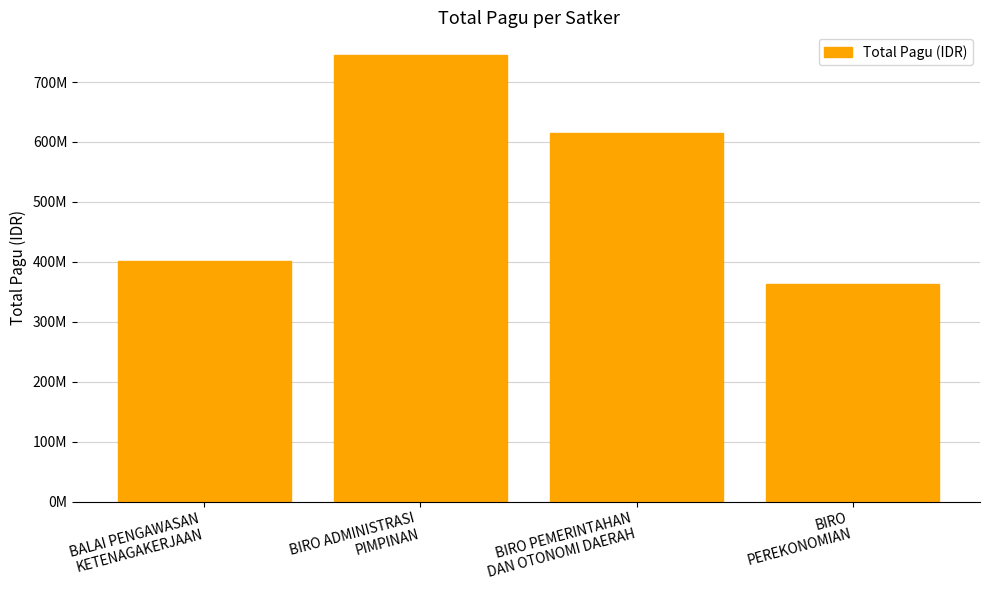

Reading left to right, transcribe all the data shown in this chart.

401737000	745600000	615547000	363199000